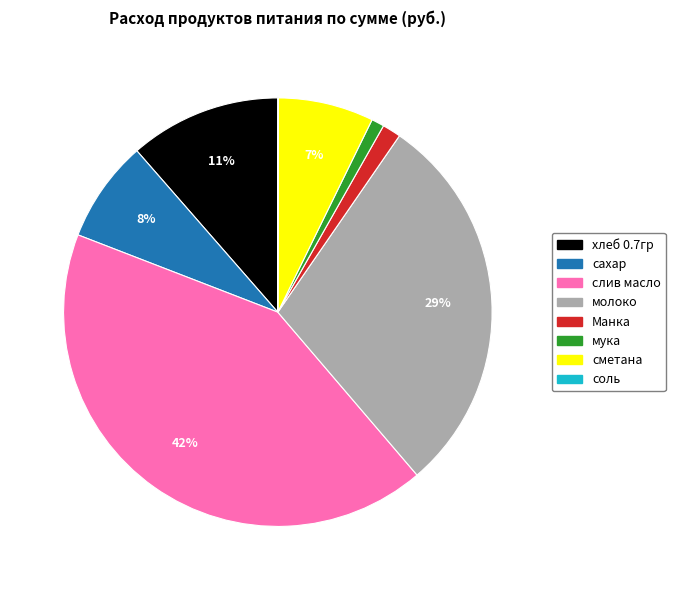

Which category has the biggest portion of the pie?

слив масло